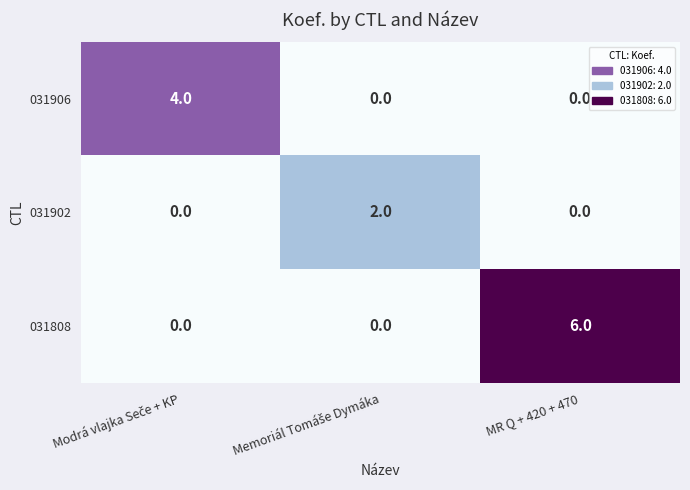

Rank the series by their average value, from lowest to highest.

031902, 031906, 031808